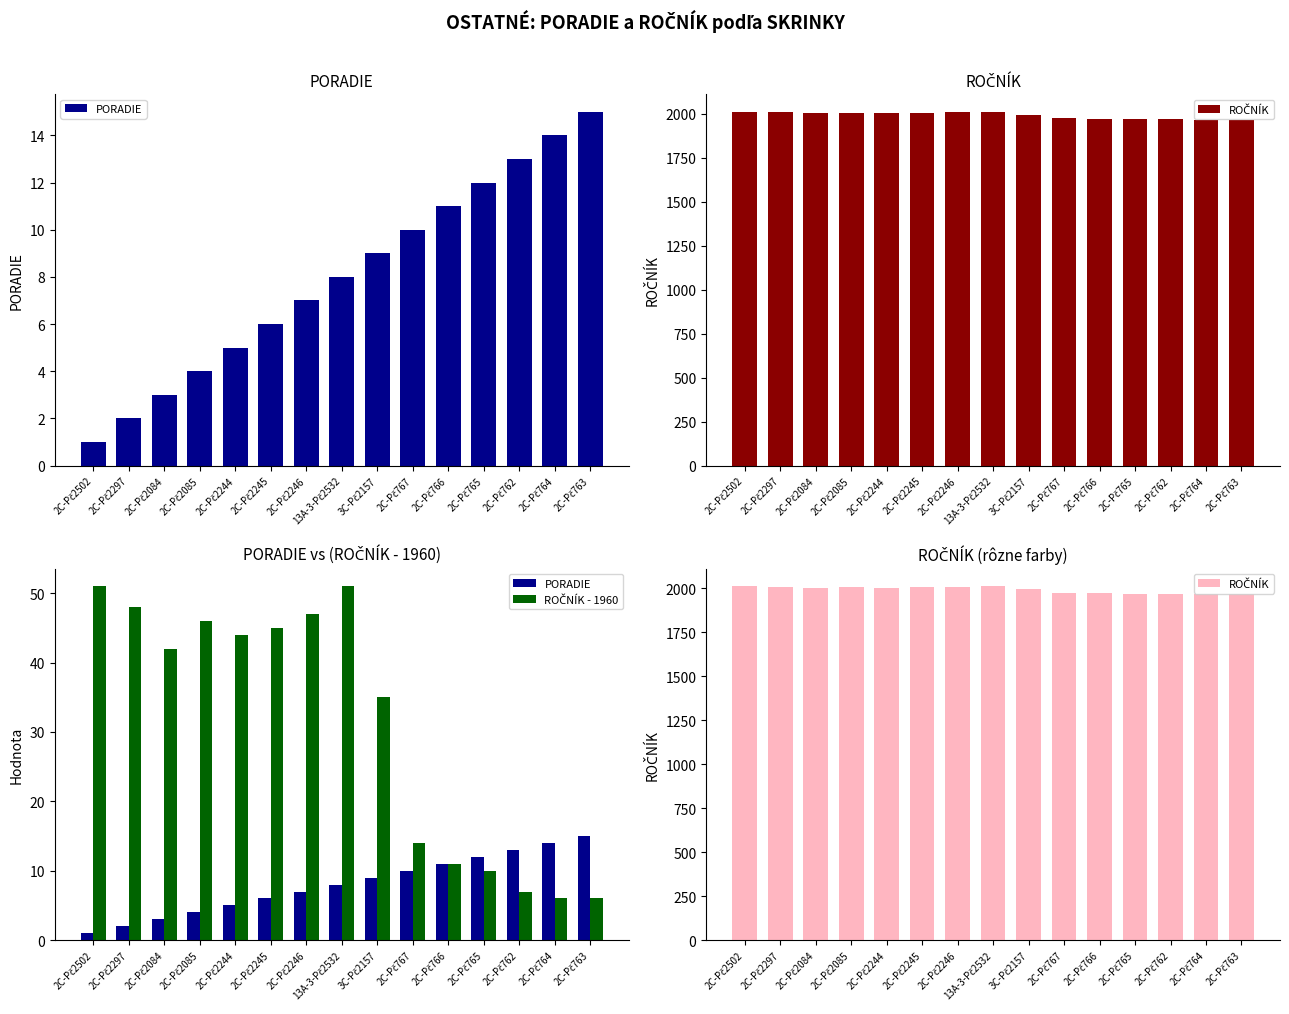

Where does the PORADIE series first go above 8?

3C-Pč2157